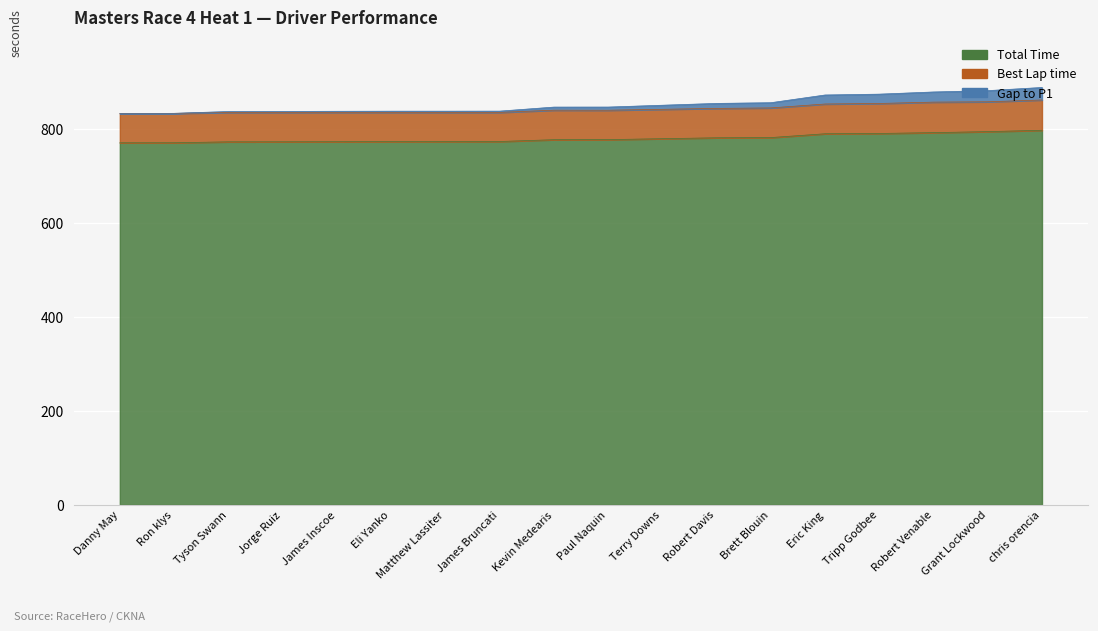

What is the label of the 10th point from the right?

Kevin Medearis